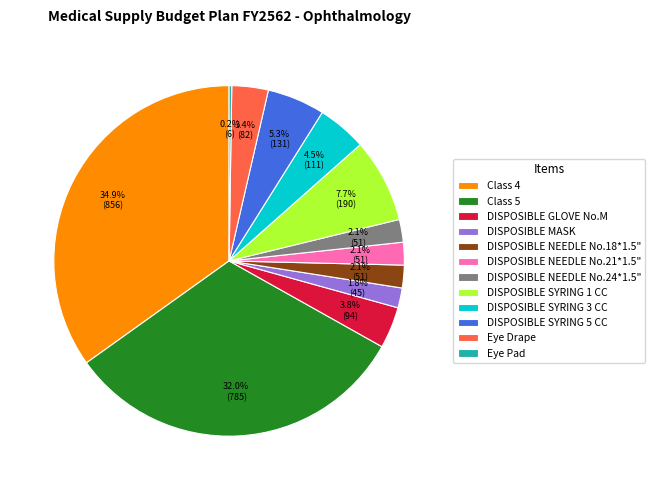

Which slice is the largest?

Class 4